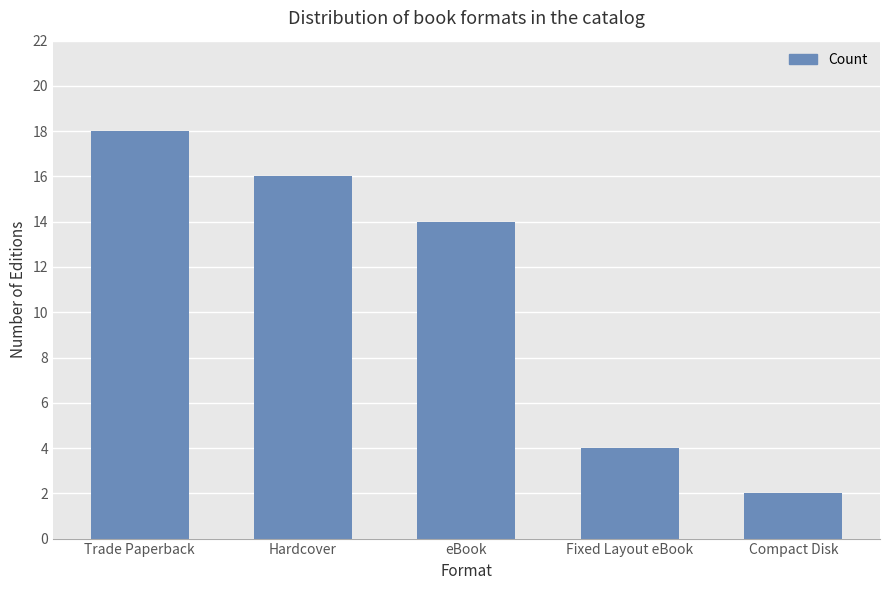

What is the minimum value shown in the chart?

2